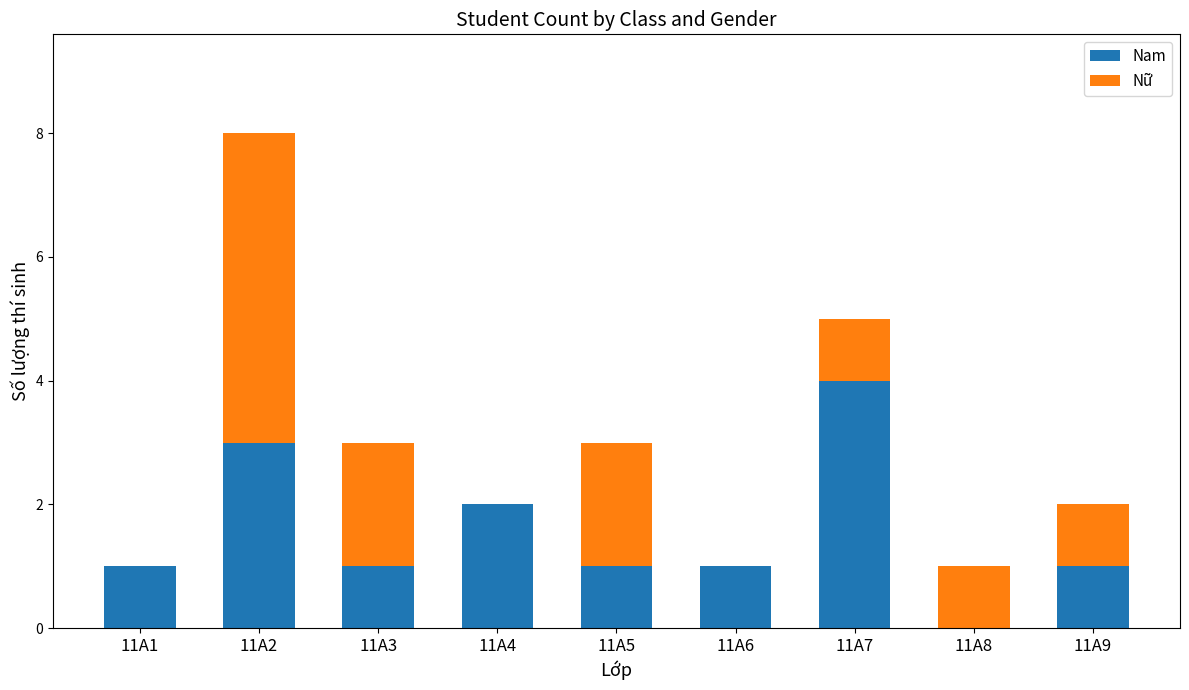

The value of Nam at 11A3 is 1. True or false?

True